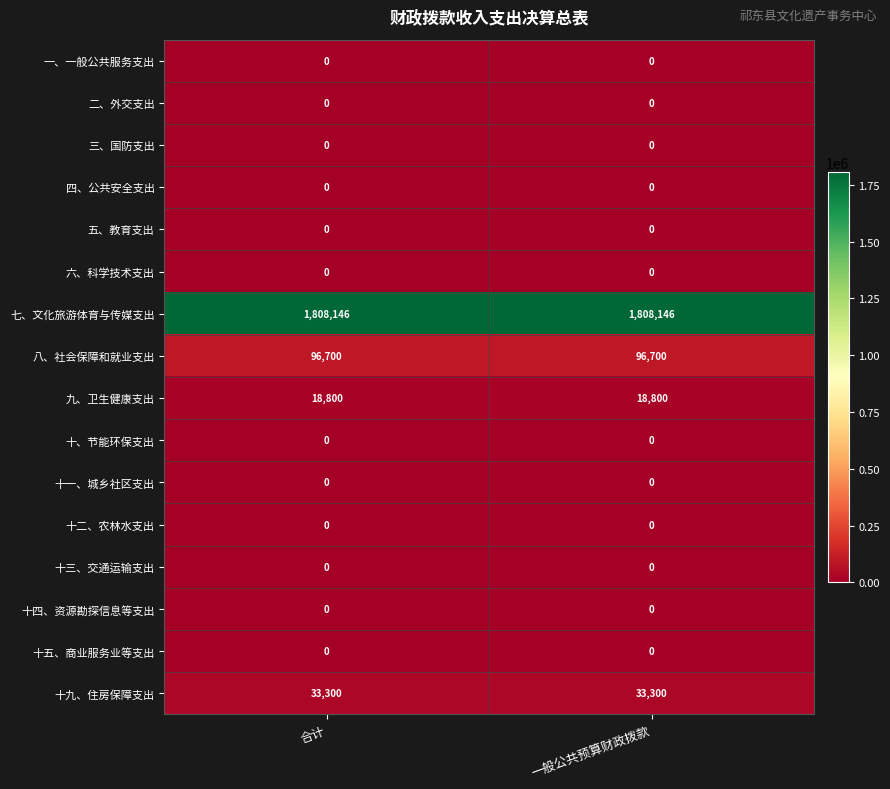

True or false: 九、卫生健康支出 has a value of 12300 at 合计.

False